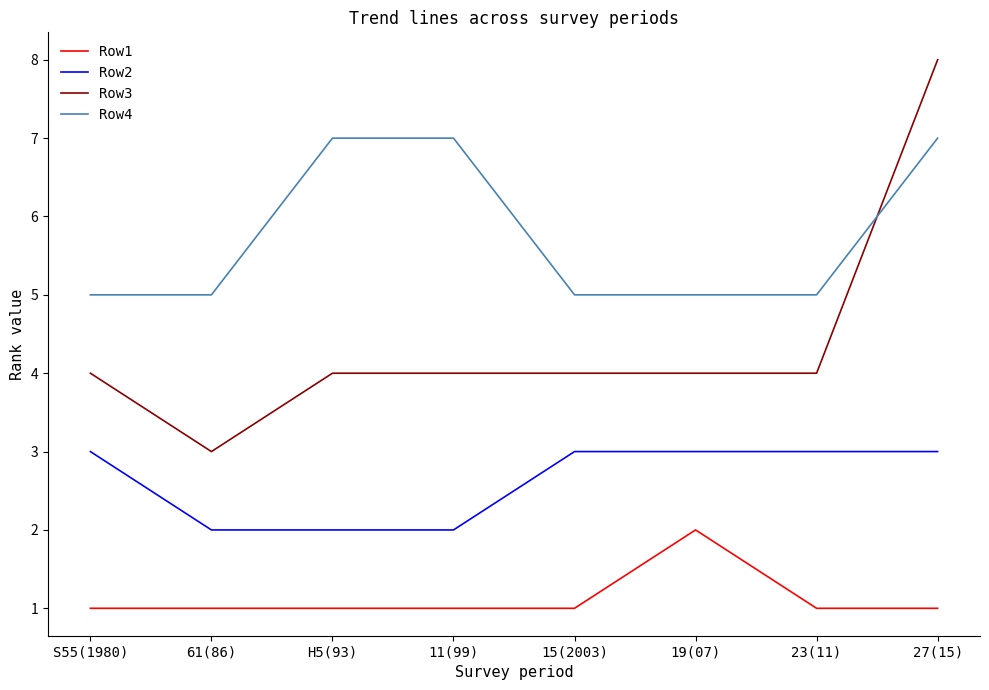

Is this an area chart (filled region under the line)?

No